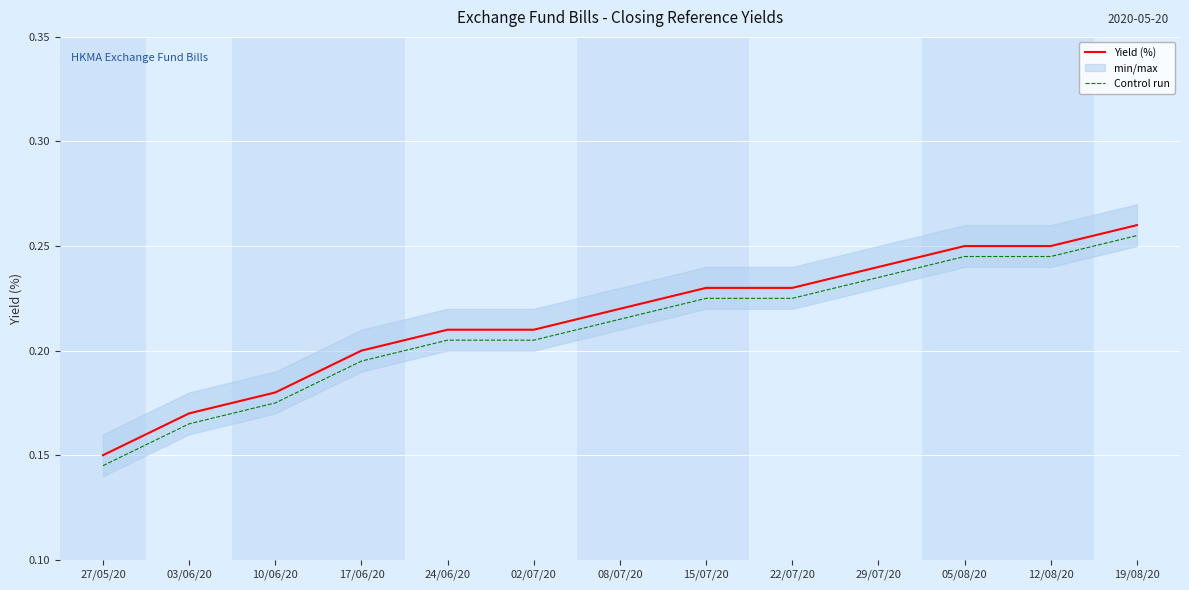

Which series has the widest spread of values?

Yield (%)